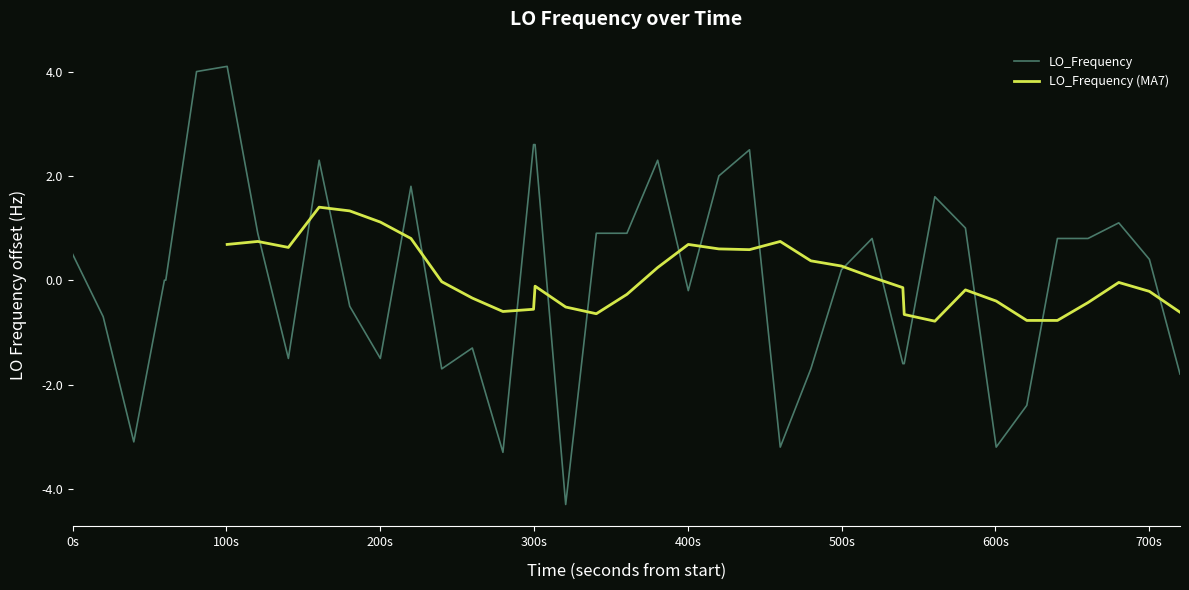

What is the maximum value for LO_Frequency?

4.1